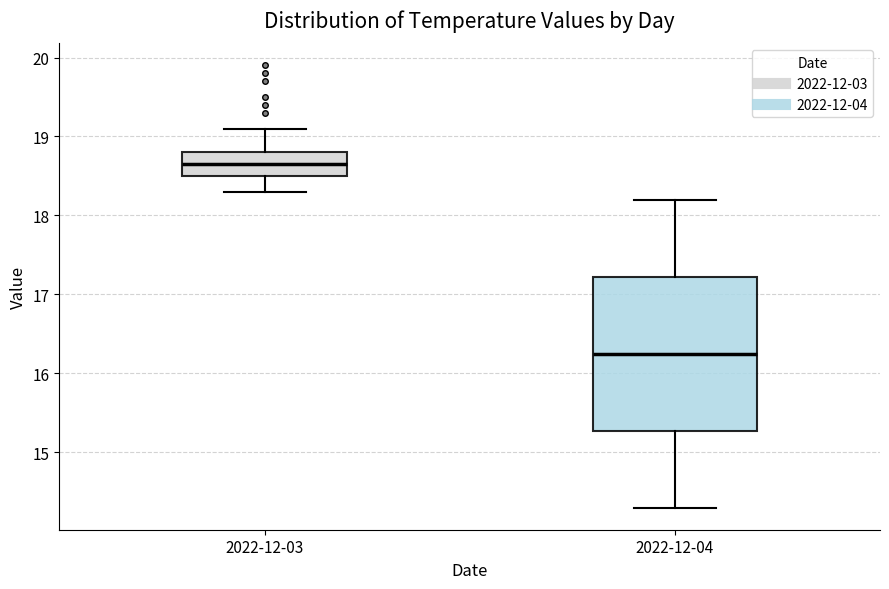

Where does the median line of the box for 2022-12-03 sit on the y-axis? The values are not printed on the chart, so give them approximately, as read against the axis.

18.7